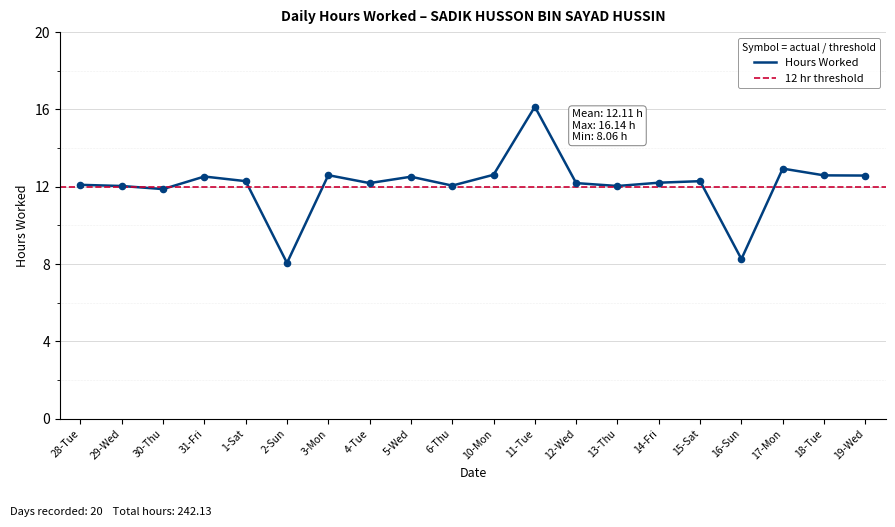

What is the change in value from 1-Sat to 17-Mon?

+0.7